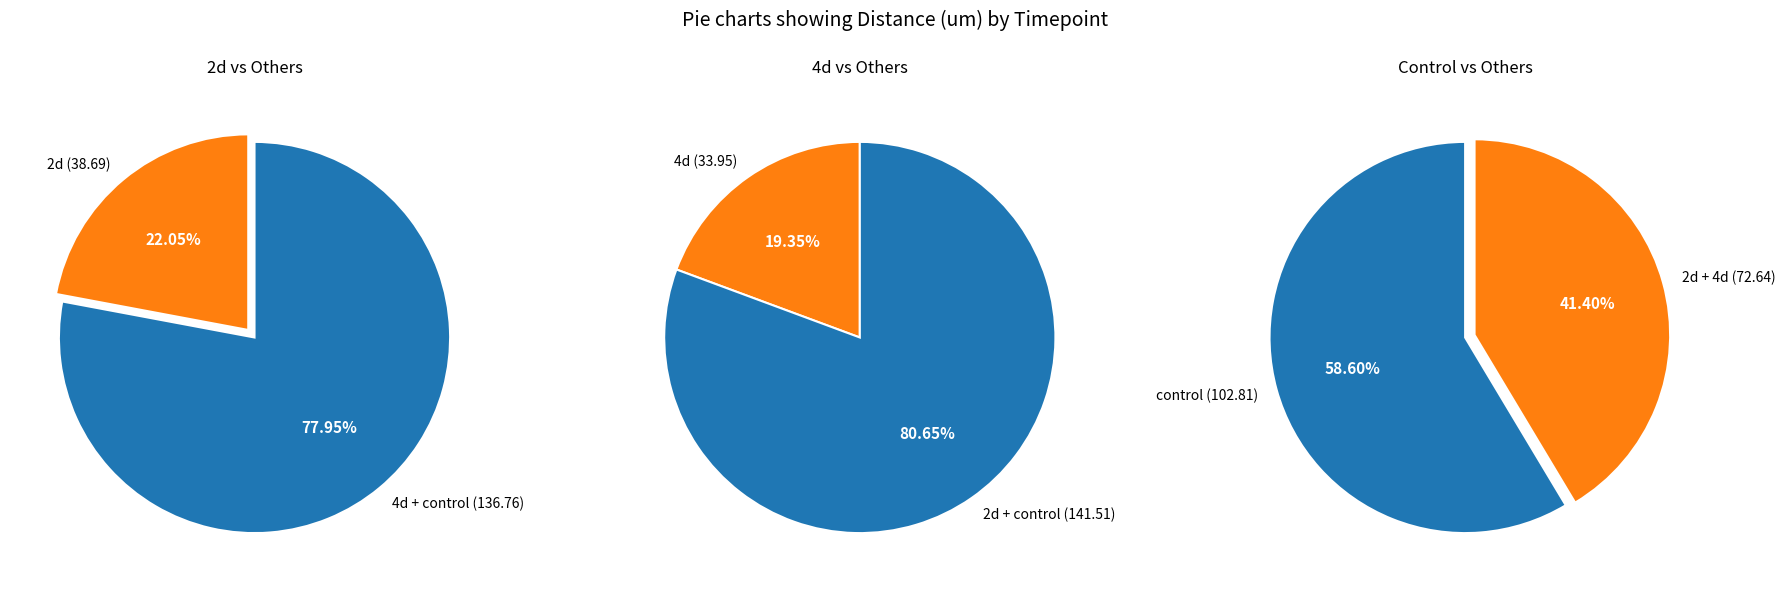

Which series has the largest range (max minus min)?

4d